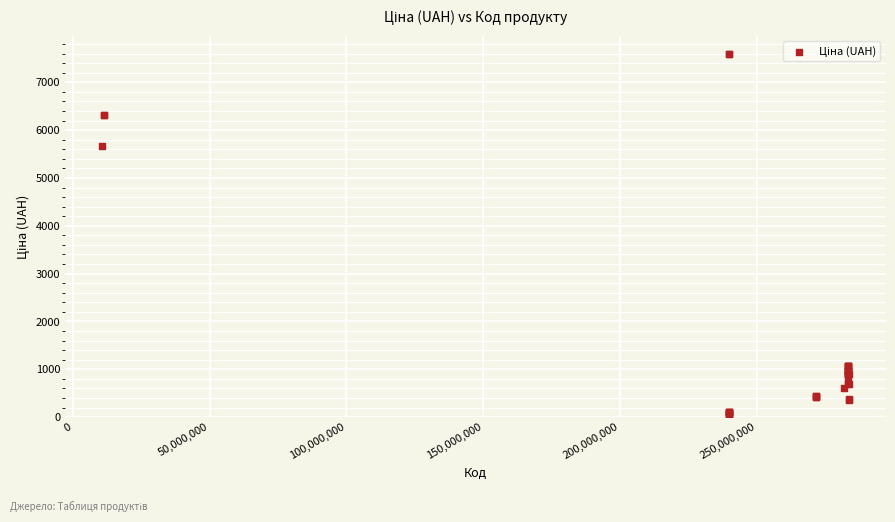

What Y value in the scatter plot is closest to 3826?

5673.8